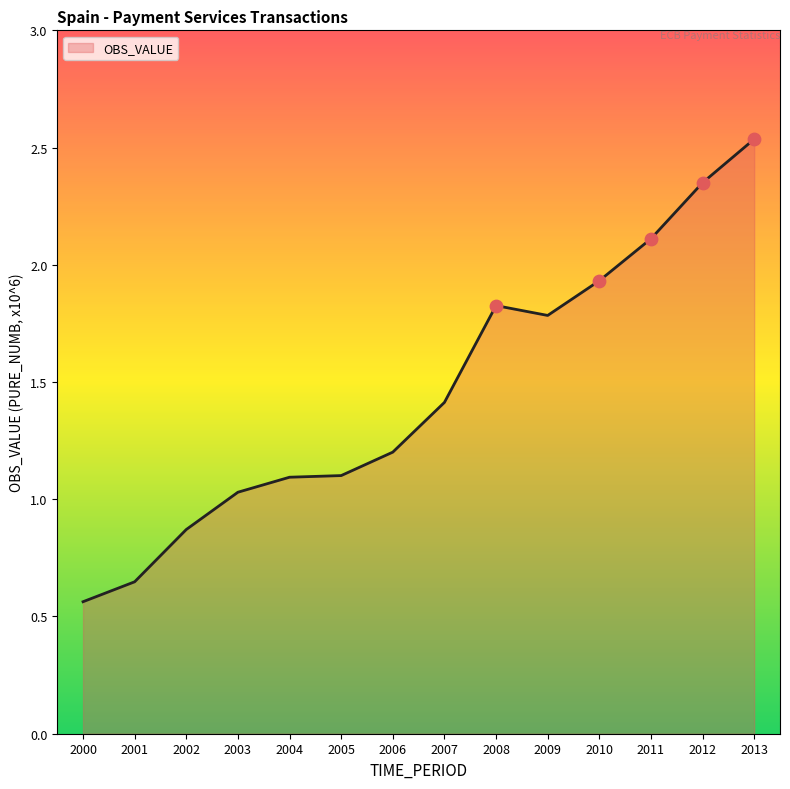

What is the change in value from 2001 to 2003?

+0.4